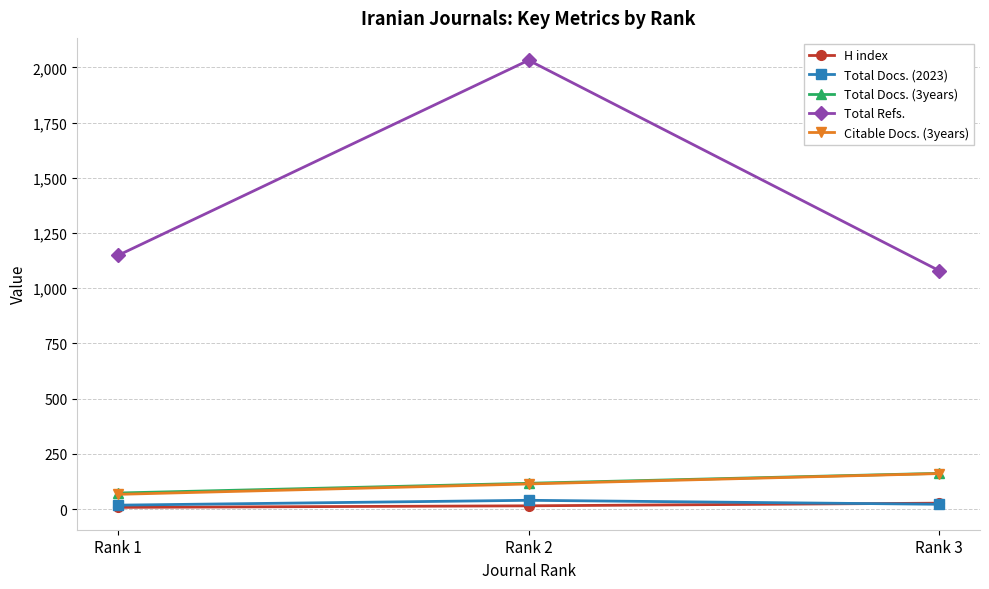

Is this an area chart (filled region under the line)?

No